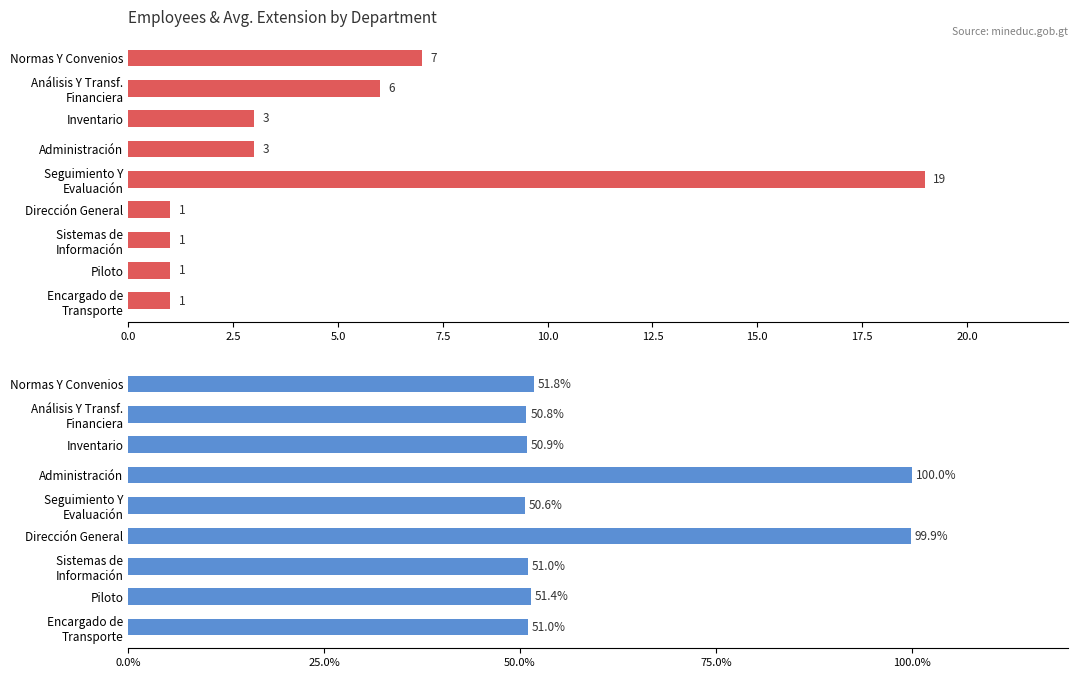

Which has a higher value, Seguimiento Y Evaluación or Normas Y Convenios?

Seguimiento Y Evaluación